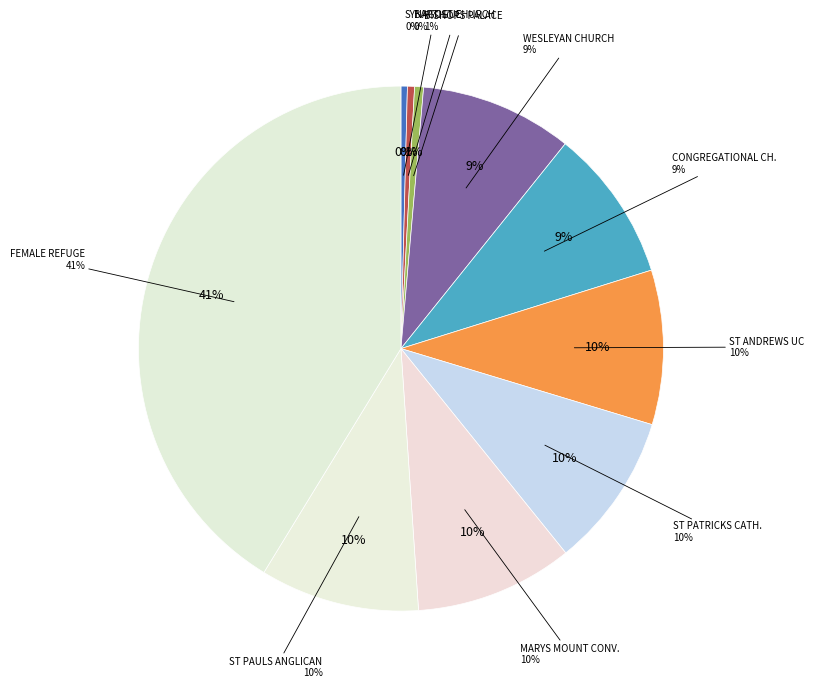

Is there any slice that represents more than half of the pie?

No